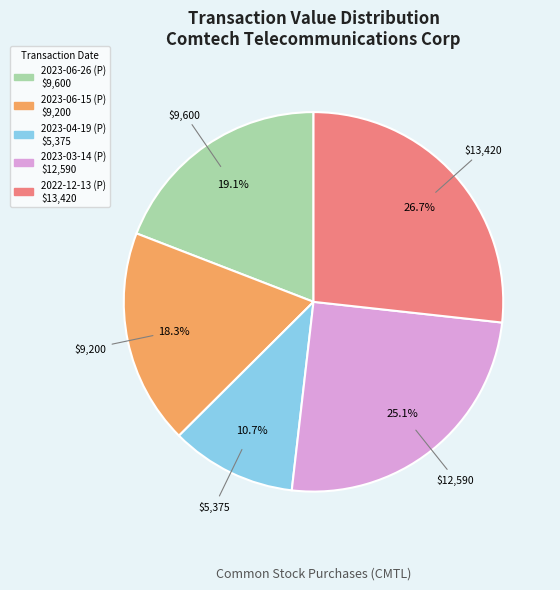

Rank the categories by value from highest to lowest.

2022-12-13 (P), 2023-03-14 (P), 2023-06-26 (P), 2023-06-15 (P), 2023-04-19 (P)